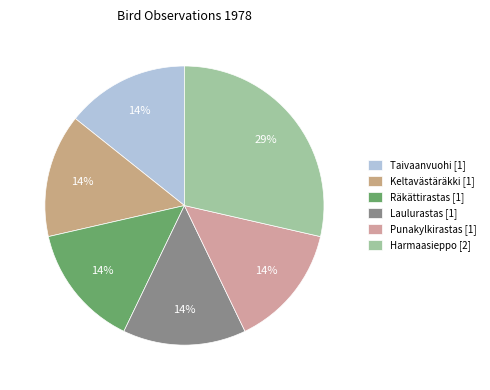

What is the total percentage of Keltavästäräkki and Räkättirastas?

28.6%